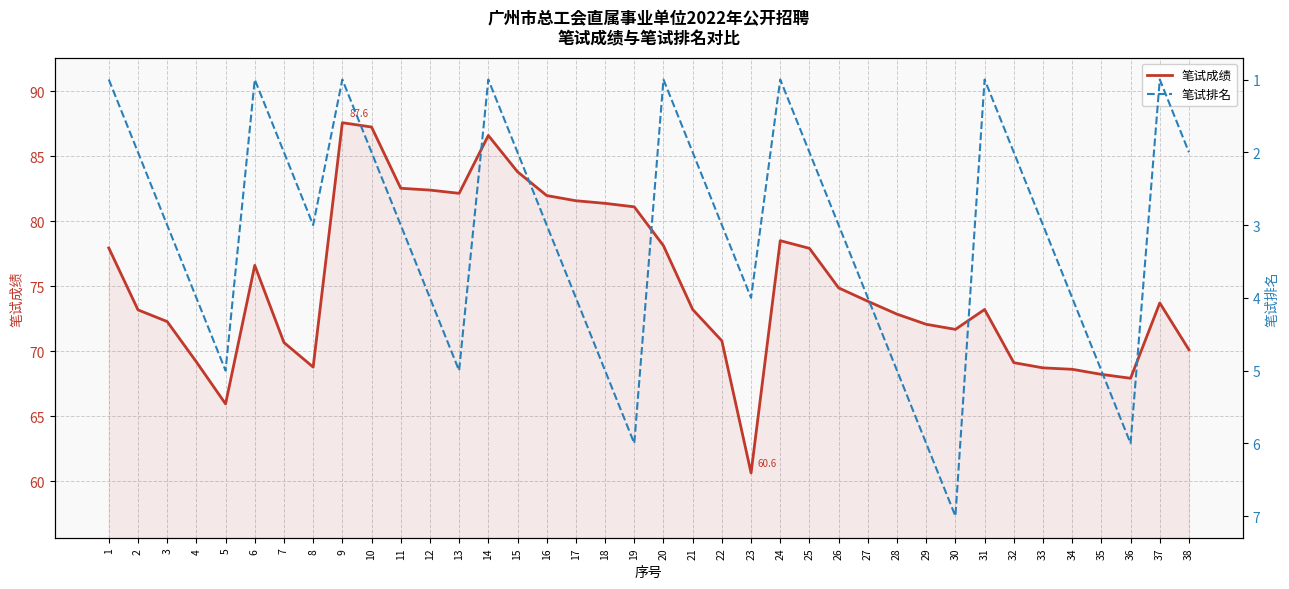

Reading left to right, list all the values displayed in this chart.

笔试成绩: 77.9	73.2	72.3	69.2	66.0	76.6	70.7	68.8	87.6	87.2	82.5	82.4	82.1	86.6	83.8	82.0	81.6	81.4	81.1	78.1	73.2	70.8	60.6	78.5	77.9	74.9	73.8	72.8	72.1	71.7	73.2	69.1	68.7	68.6	68.2	67.9	73.7	70.1
笔试排名: 1.0	2.0	3.0	4.0	5.0	1.0	2.0	3.0	1.0	2.0	3.0	4.0	5.0	1.0	2.0	3.0	4.0	5.0	6.0	1.0	2.0	3.0	4.0	1.0	2.0	3.0	4.0	5.0	6.0	7.0	1.0	2.0	3.0	4.0	5.0	6.0	1.0	2.0